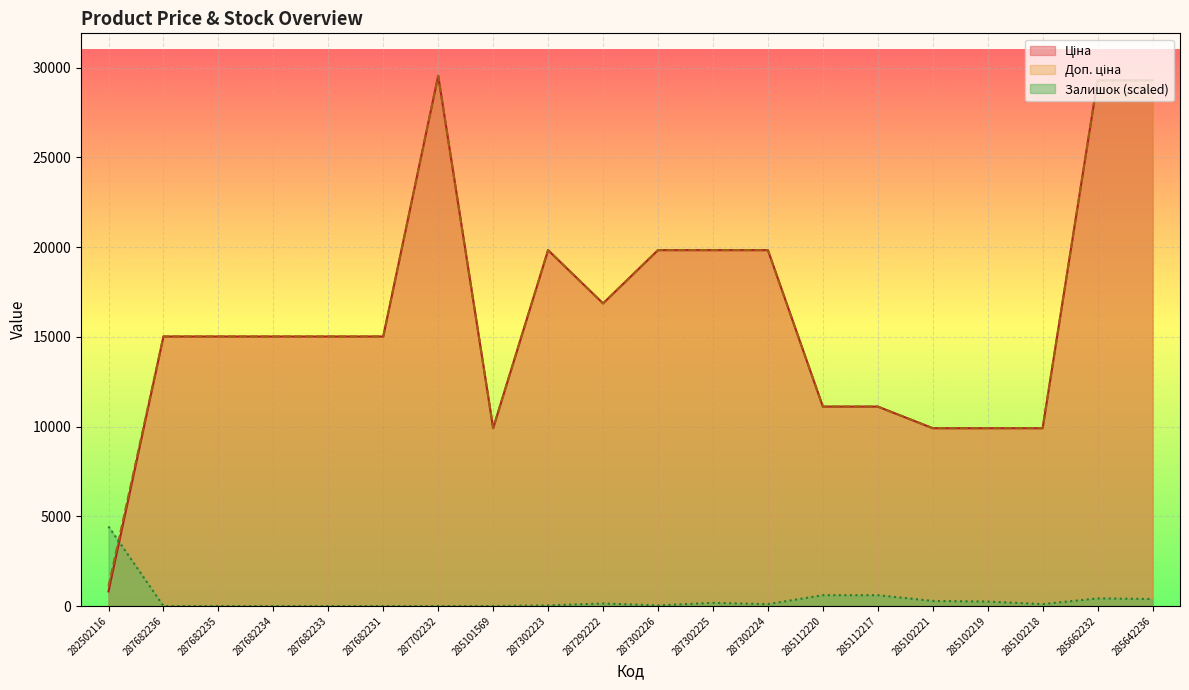

Is it true that Залишок equals 195.7 at 287292222?

False